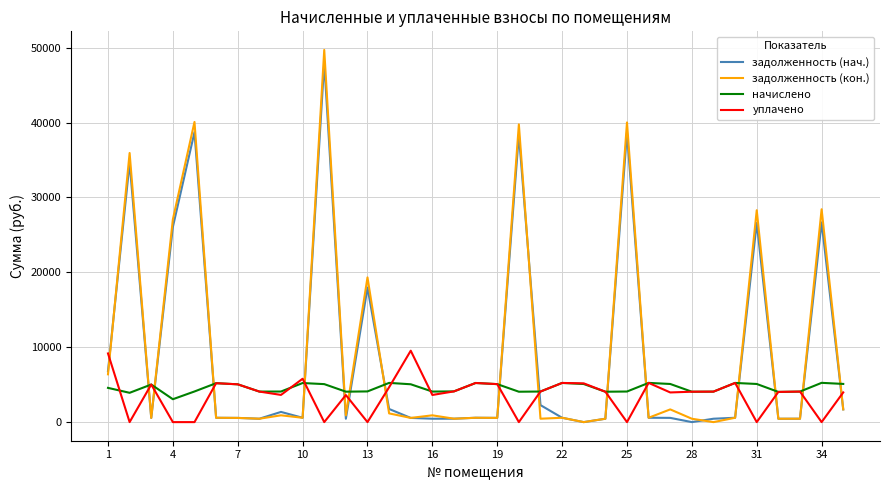

Which series has the largest range (max minus min)?

задолженность (кон.)